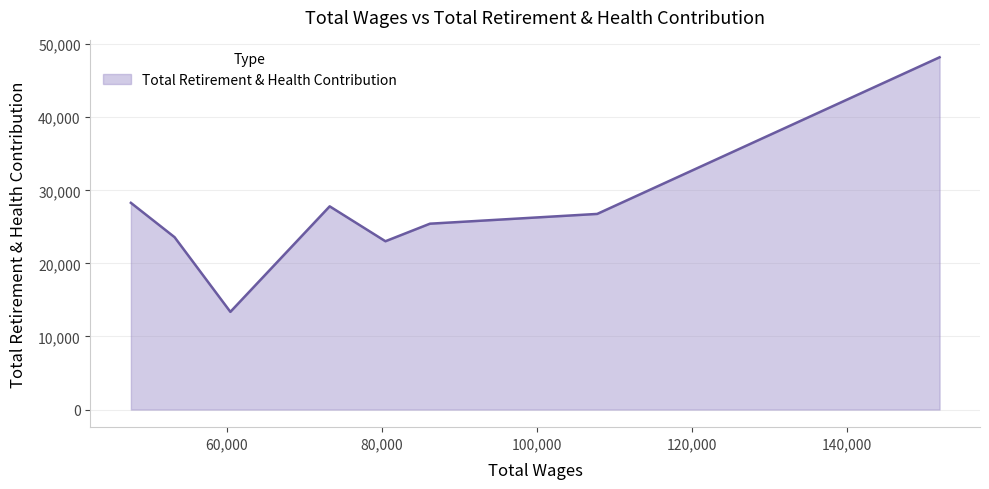

What is the greatest value displayed?

48205.0